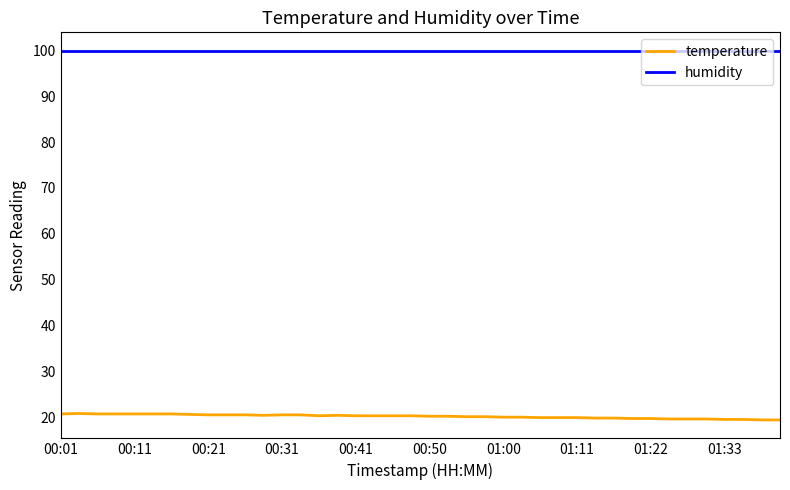

List the series in order of their overall mean, highest first.

humidity, temperature